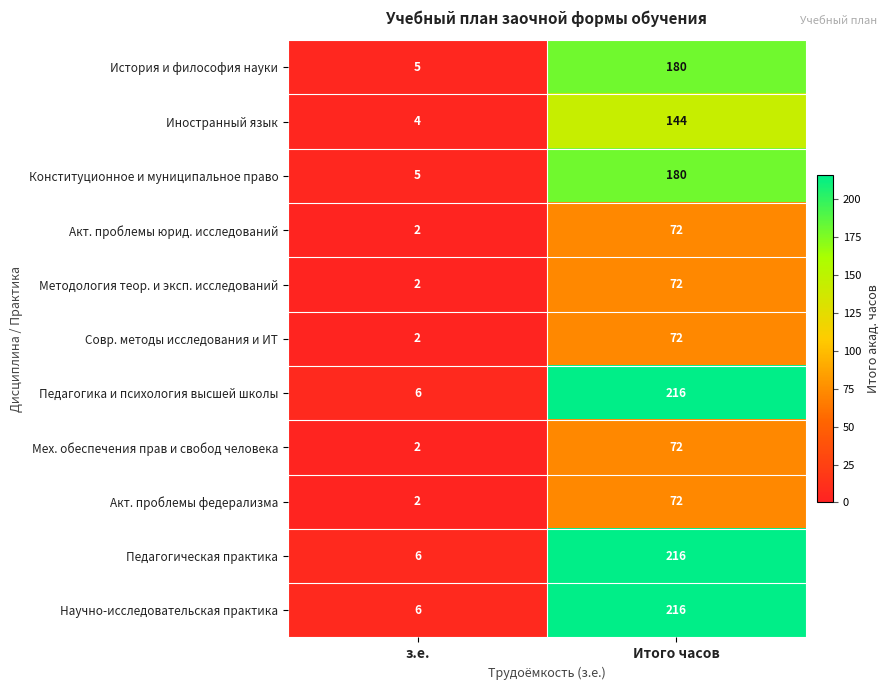

What is the smallest value displayed?

2